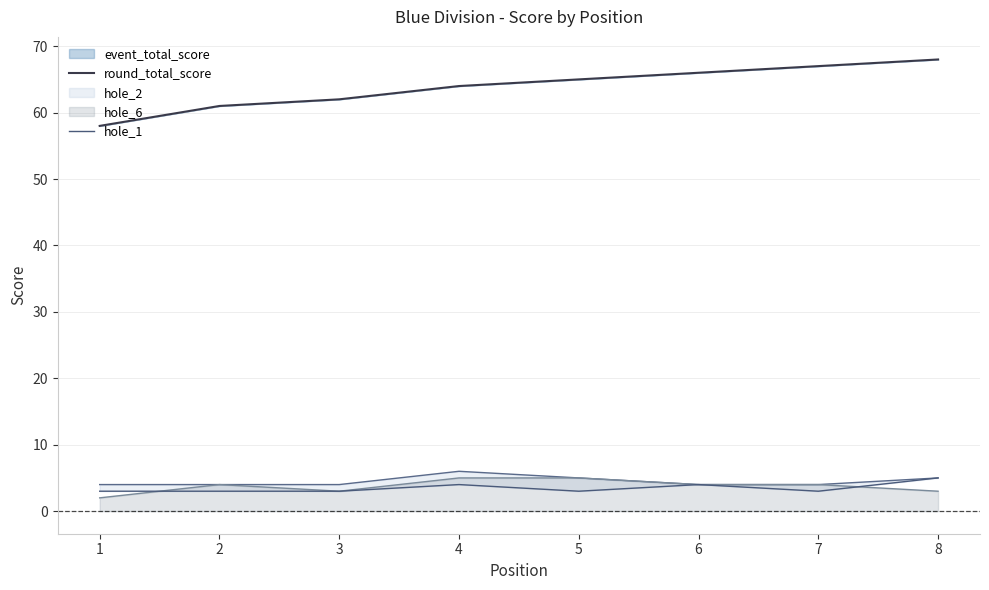

How many data points in round_total_score are less than 65?

4